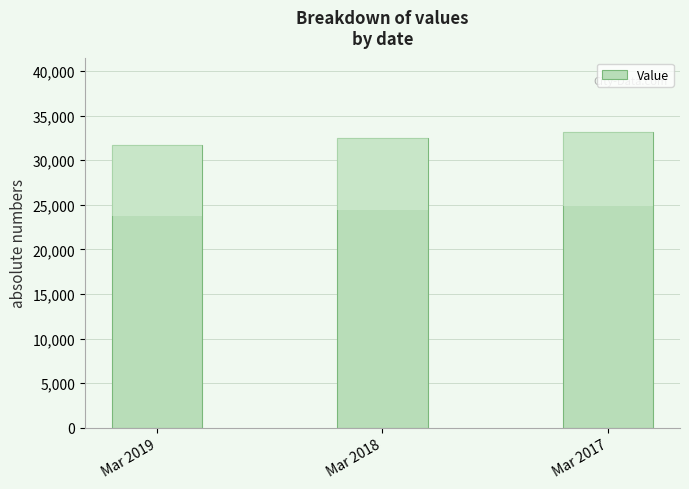

Between Mar 2017 and Mar 2019, which is larger?

Mar 2017